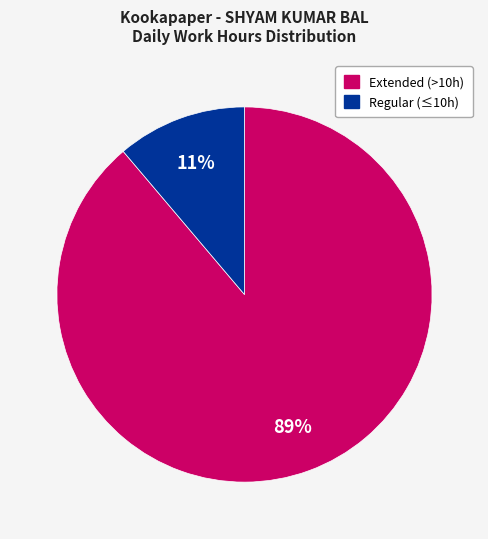

Is there a majority slice in this chart?

Yes